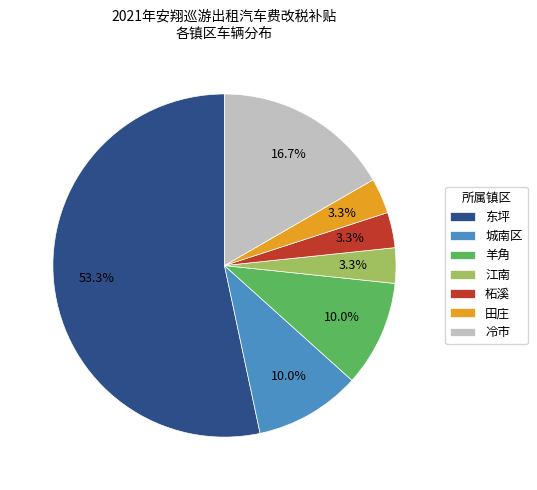

Which slice is the largest?

东坪